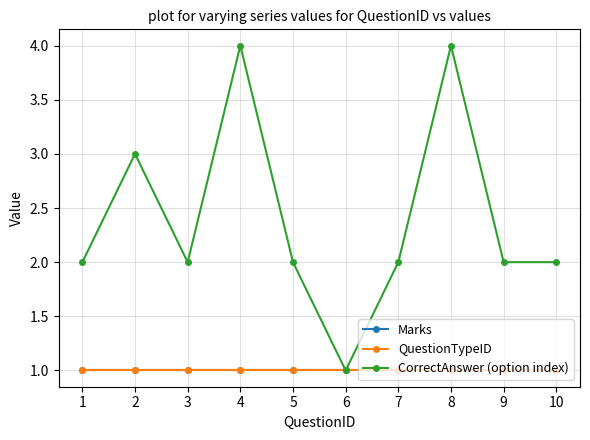

The value of Marks at 3 is 0. True or false?

False